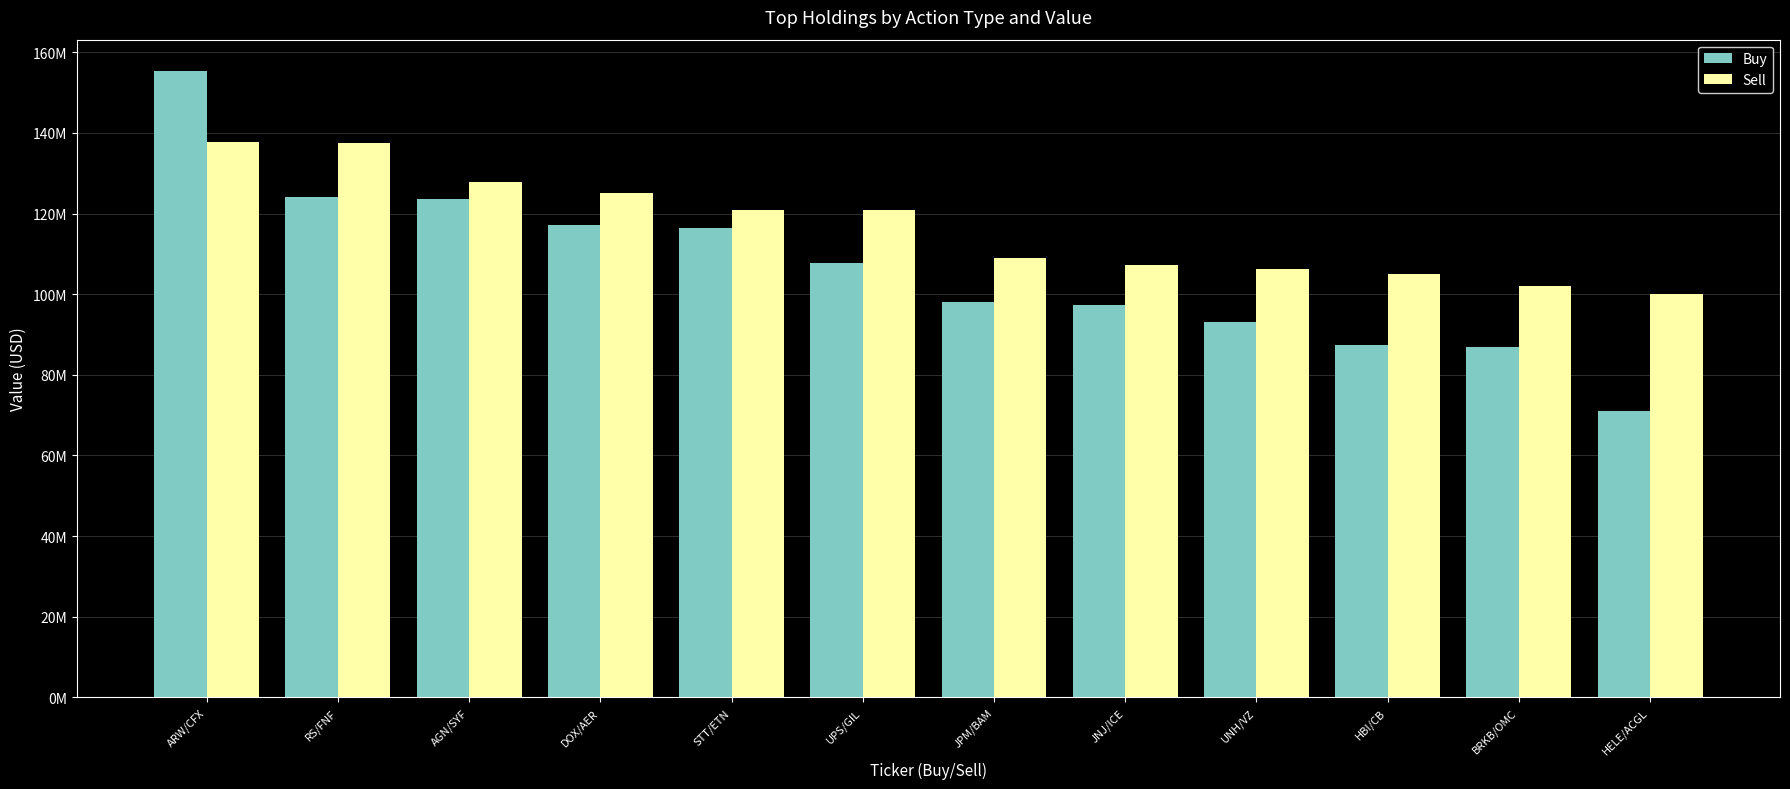

At which label does Sell first exceed 120845000?

ARW/CFX